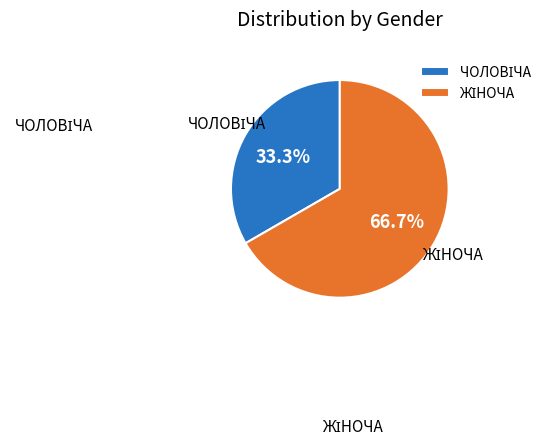

Is there any slice that represents more than half of the pie?

Yes